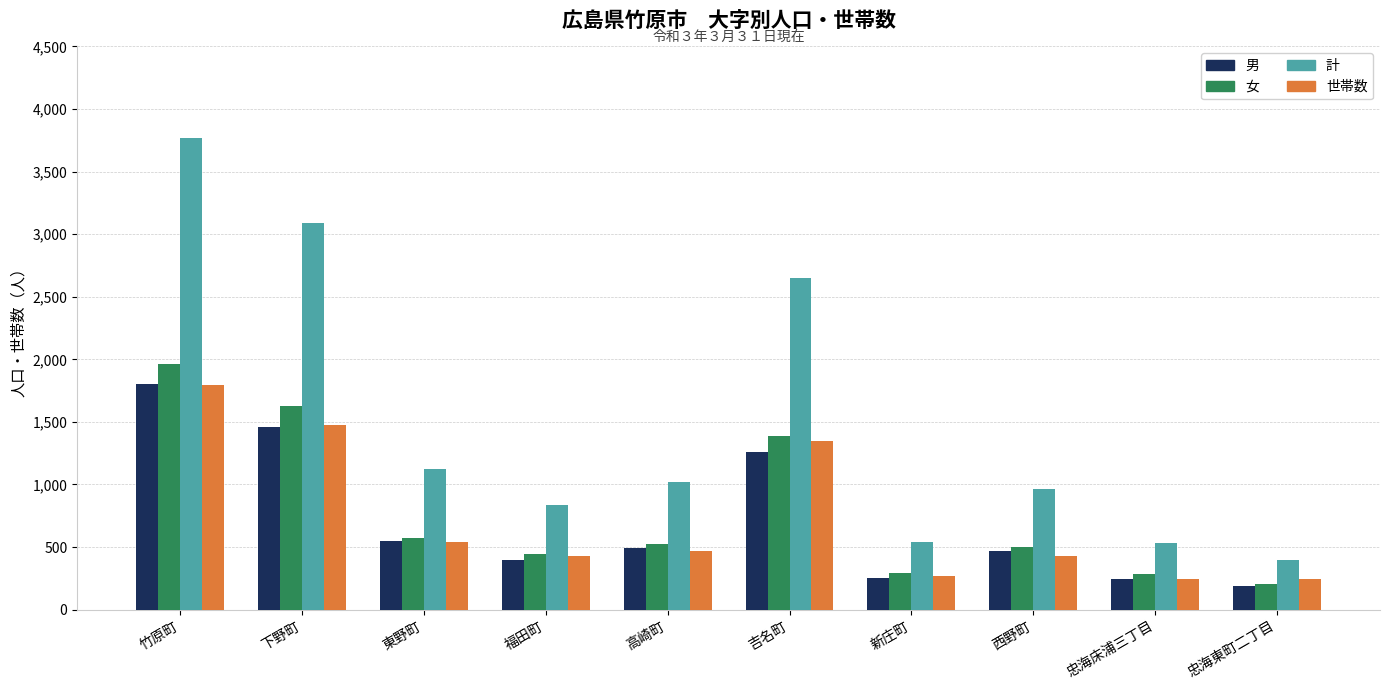

At how many categories does at least one series exceed 2379?

3